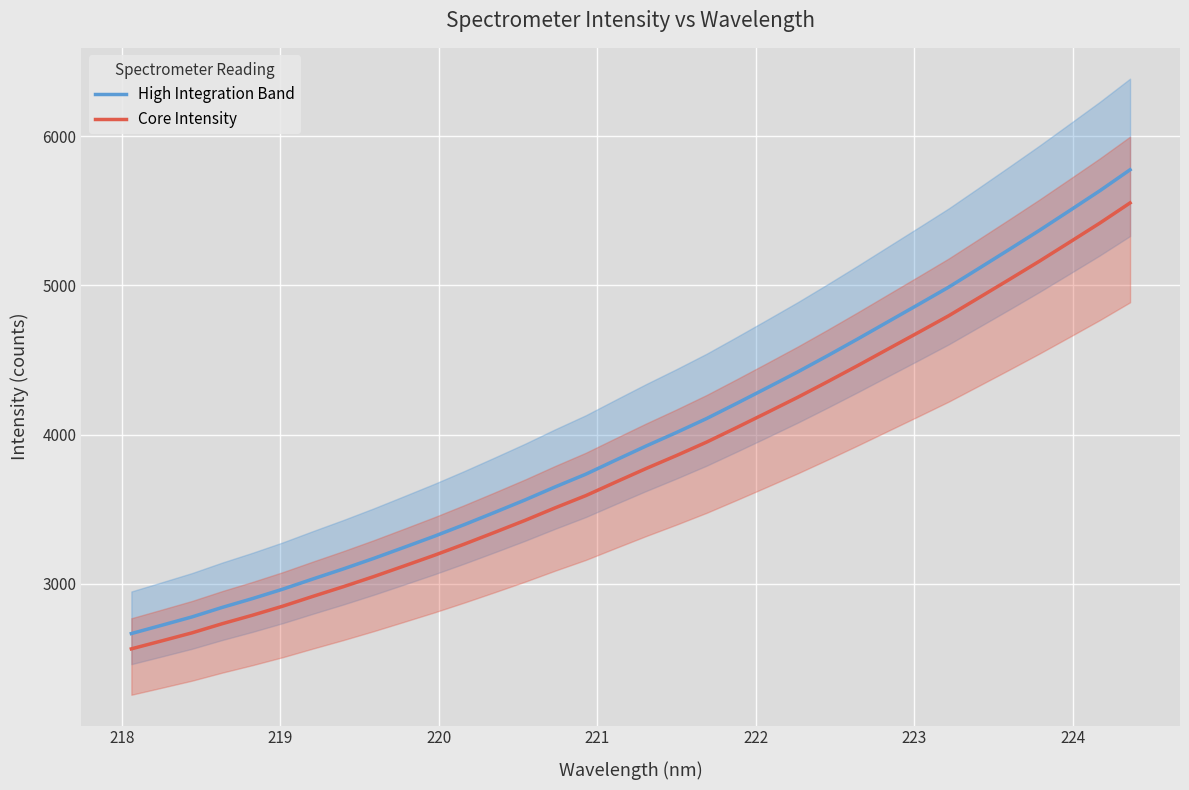

What are all the series names shown in the legend?

High Integration Band, Core Intensity